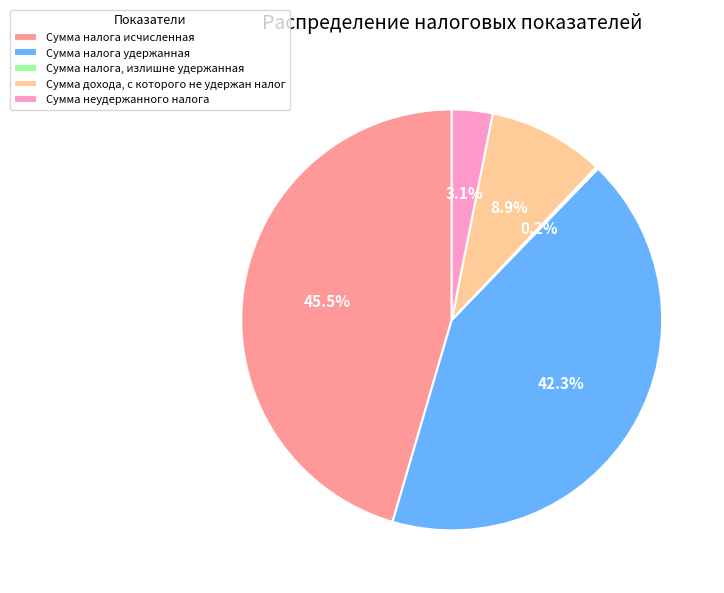

What is the largest slice in the pie chart?

Сумма налога исчисленная